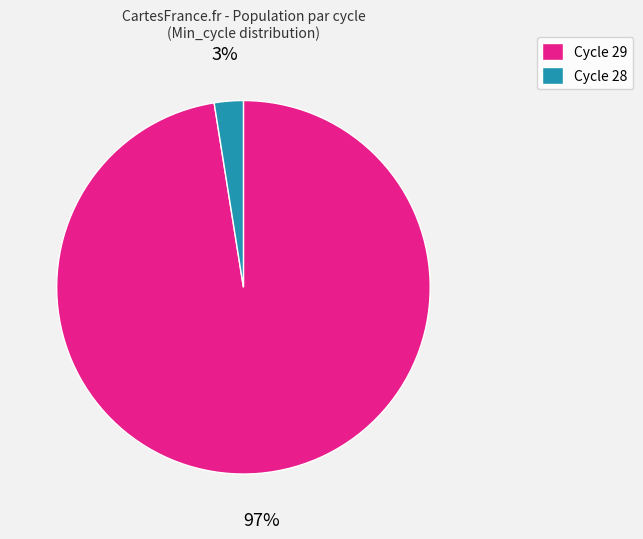

To the nearest percent, what is the average slice percentage?

50%